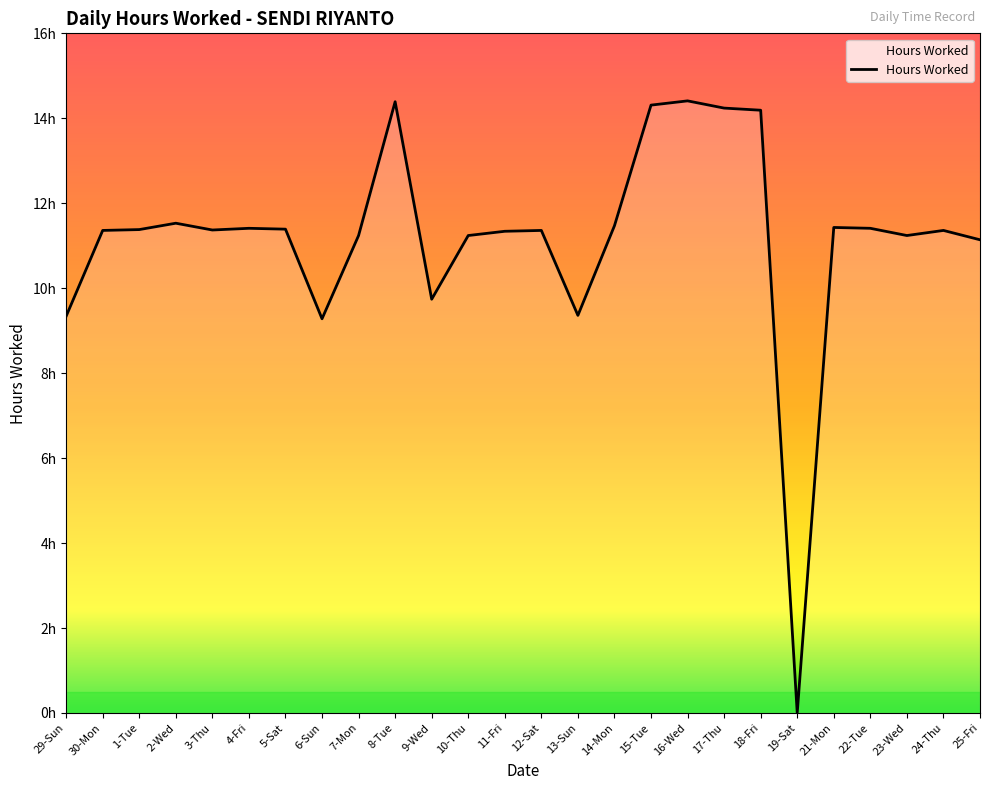

What is the value of the 22nd point from the left?

11.4